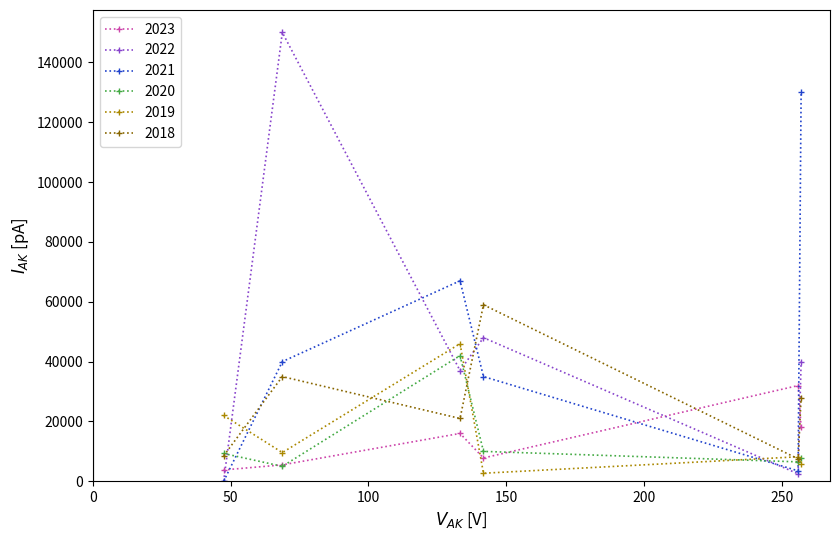

Which series has the largest range (max minus min)?

2022